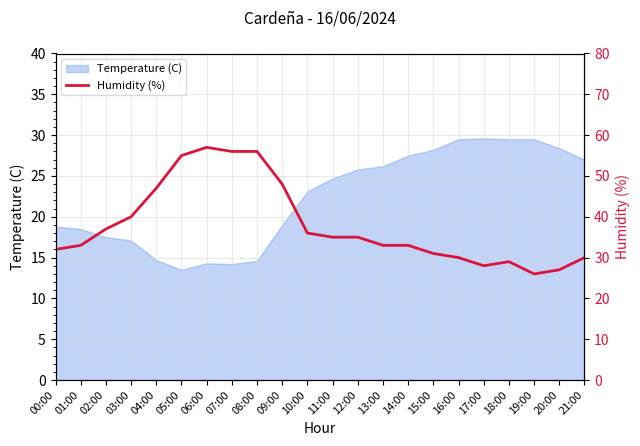

True or false: the data shows 16 at 18:00.

False